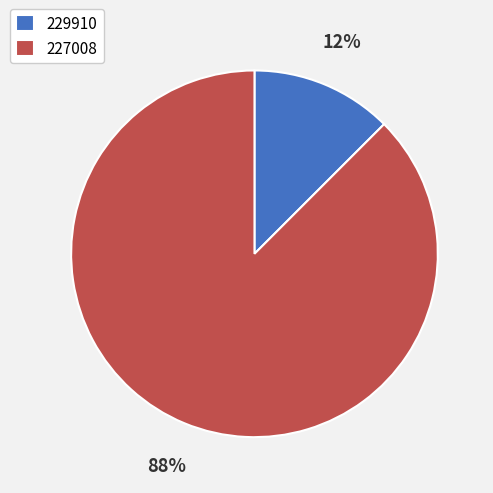

Is the sum of 229910 and 227008 greater than half?

Yes